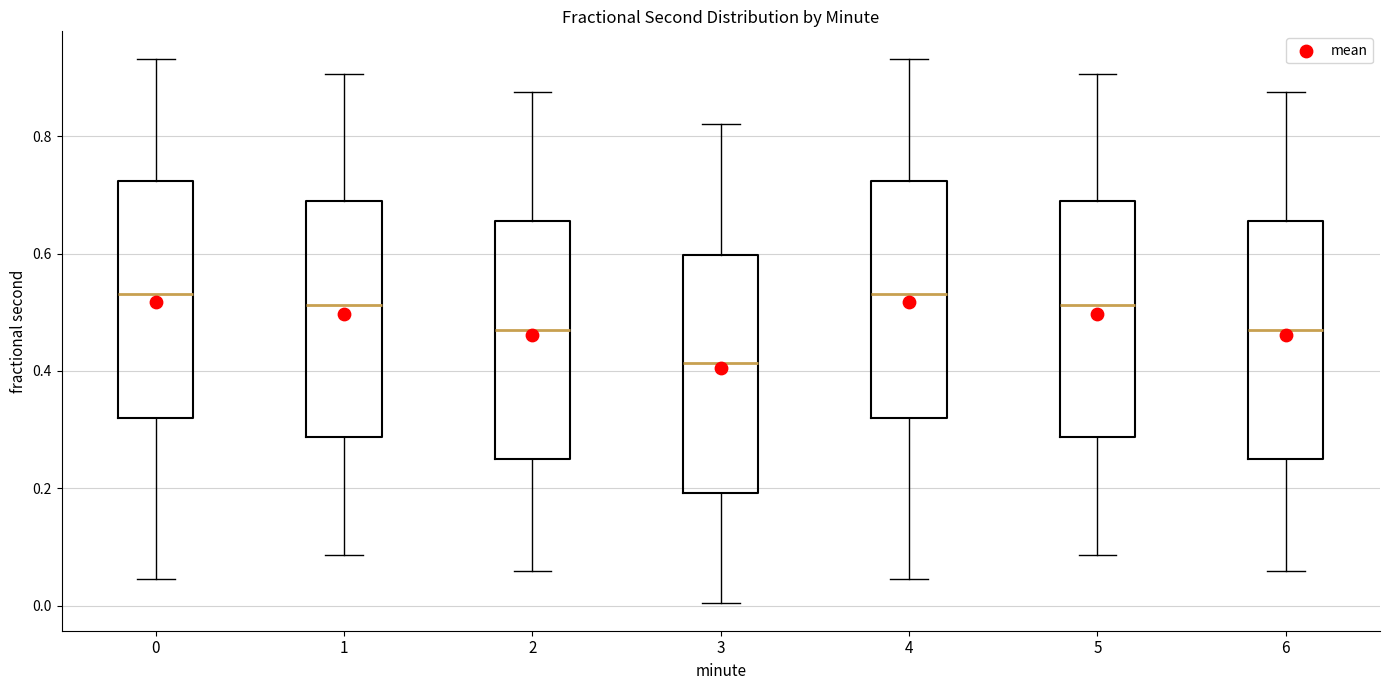

Which box's median line is the lowest?

3